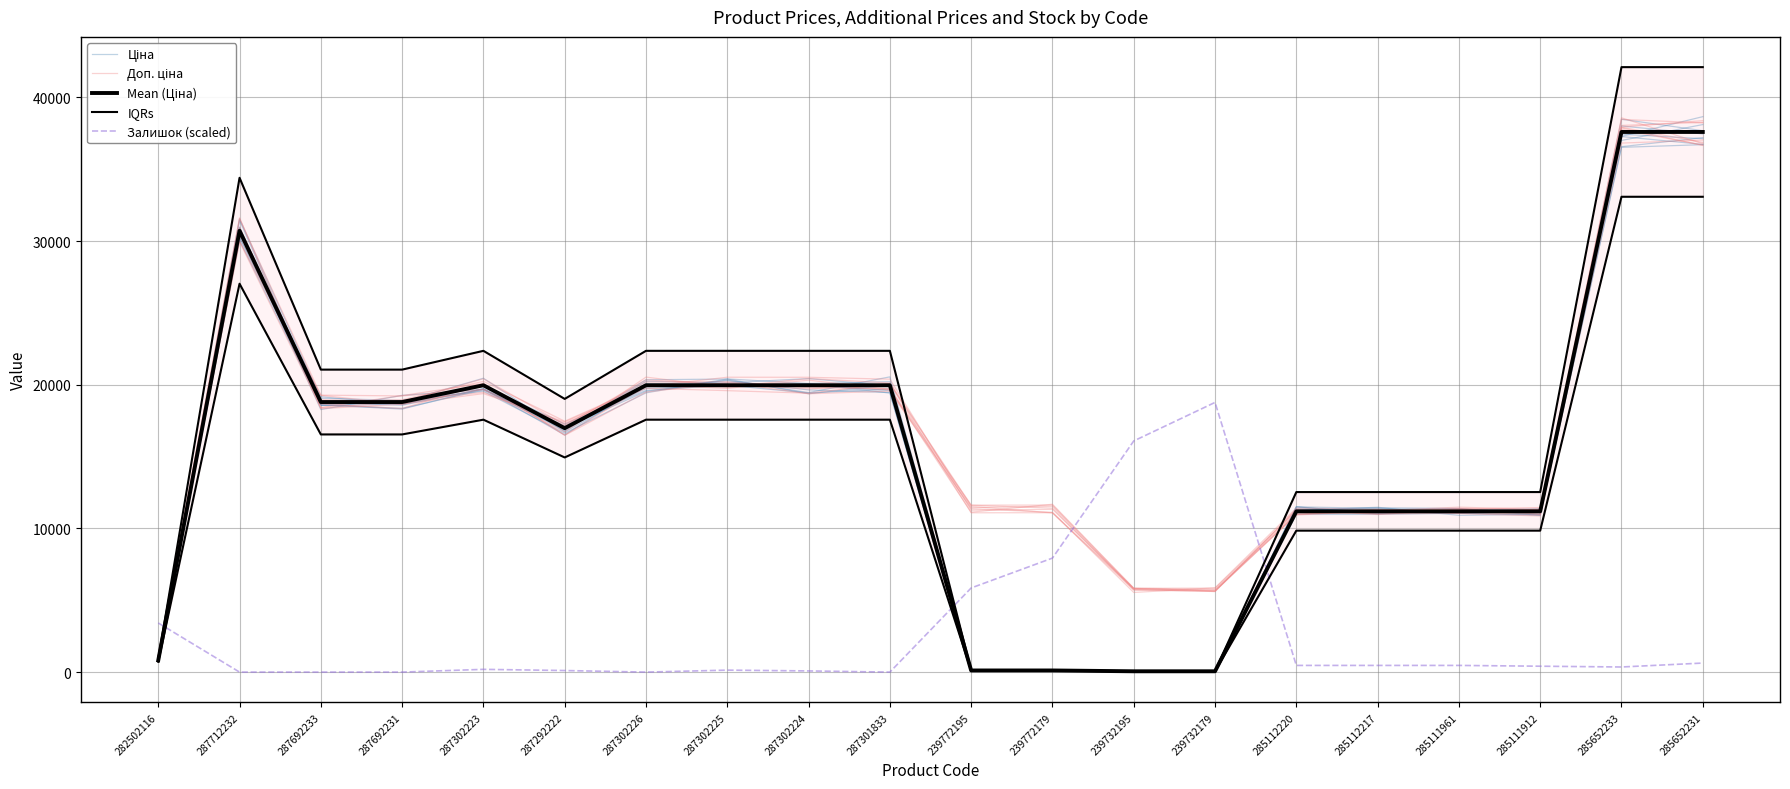

The value of Ціна at 282502116 is 812.3. True or false?

True